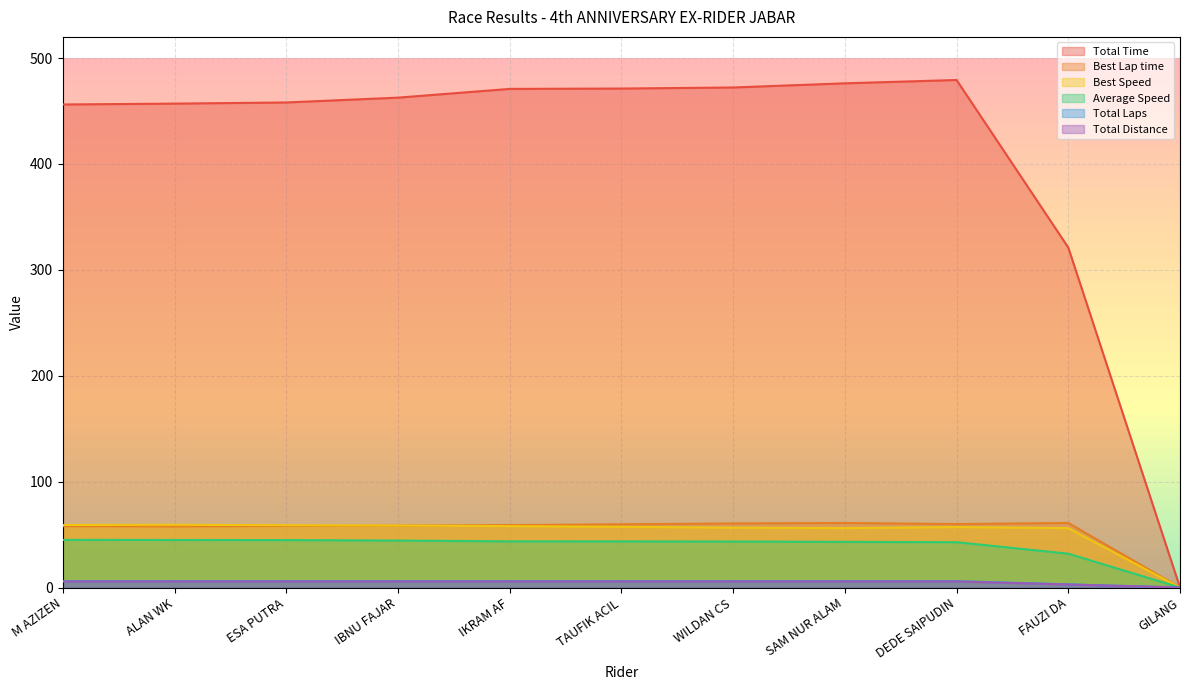

What are all the series names shown in the legend?

Total Time, Best Lap time, Best Speed, Average Speed, Total Laps, Total Distance